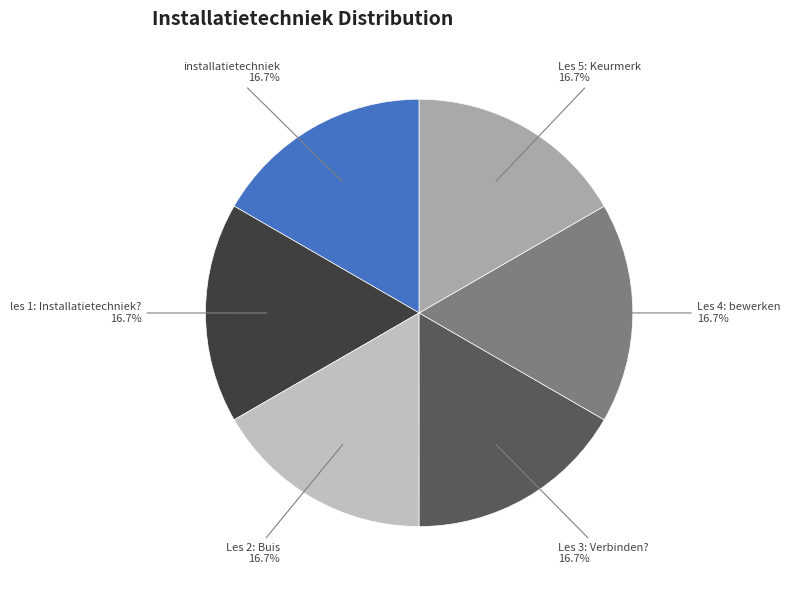

True or false: Les 3: Verbinden? accounts for 30% of the total.

False